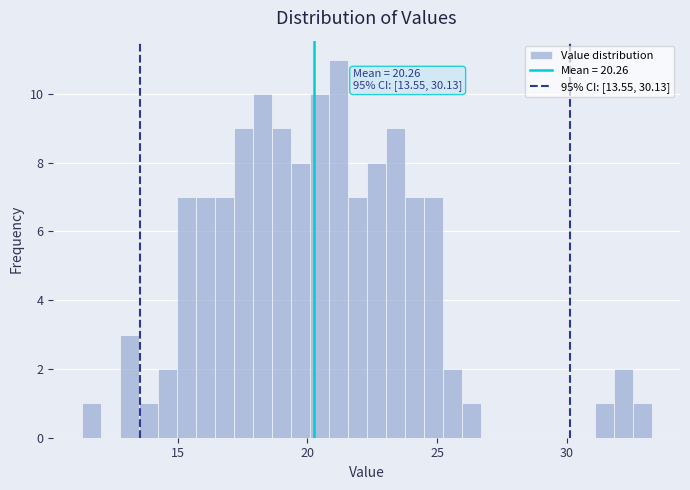

Read against the x-axis, roughly where is the centre of the tallest bar?

21.0